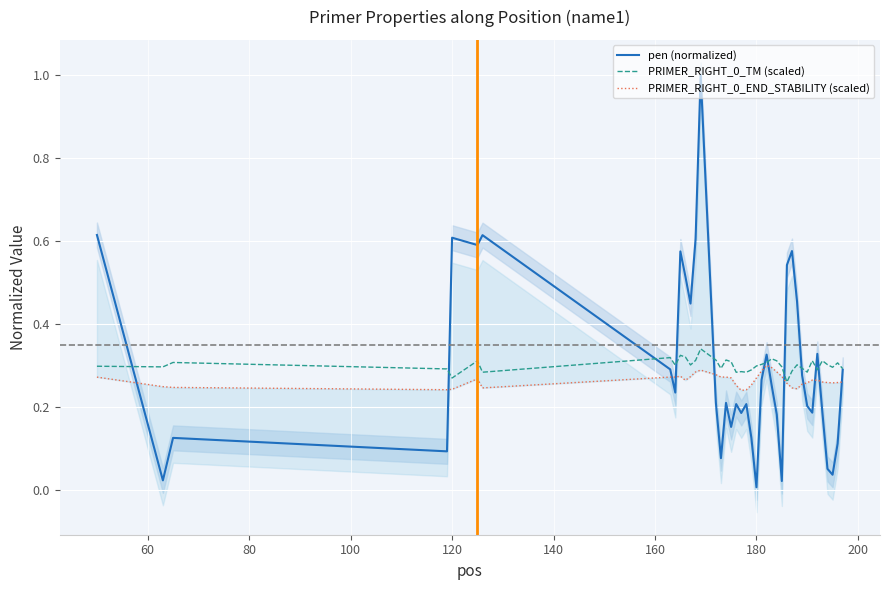

What is the highest value of the pen (normalized) series?

1.0